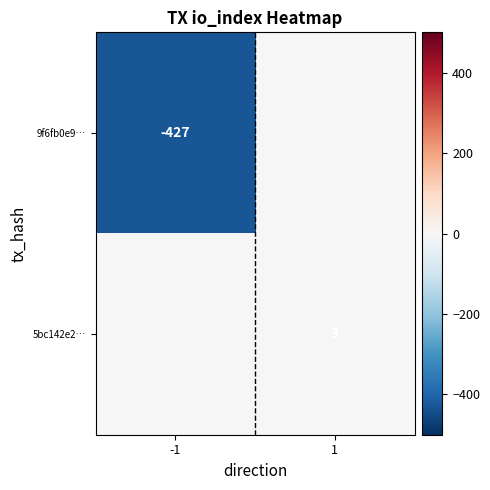

At which category is the sum across all series the highest?

1